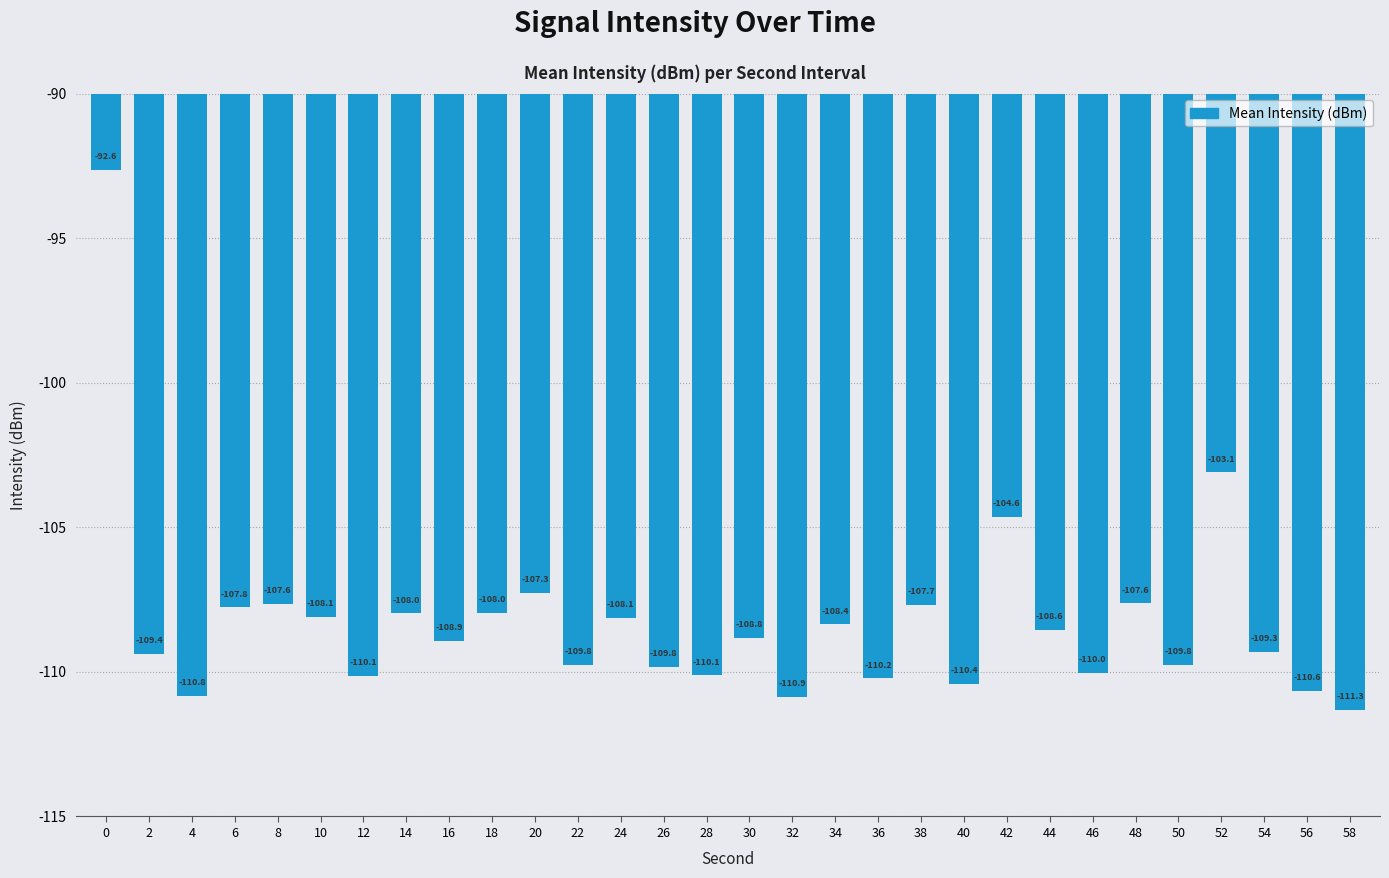

What is the difference between the values at 10 and 48?

0.5